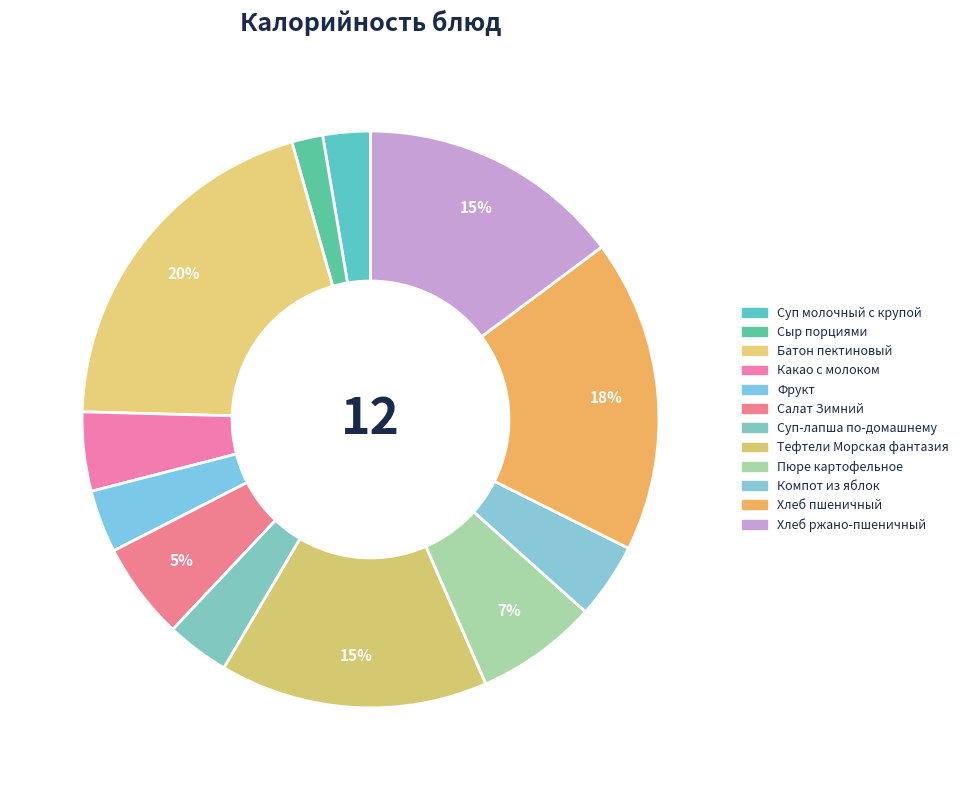

Which slice is the largest?

Батон пектиновый